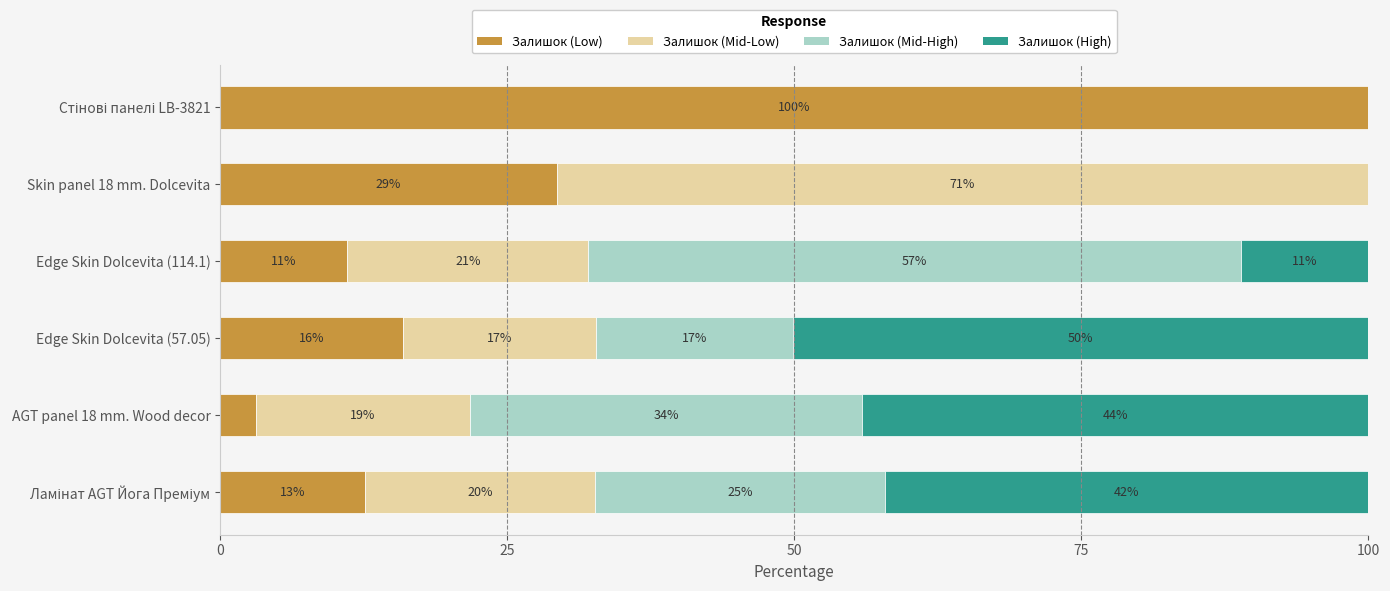

What value does the Залишок (Low) series have at Skin panel 18 mm. Dolcevita?

29.3